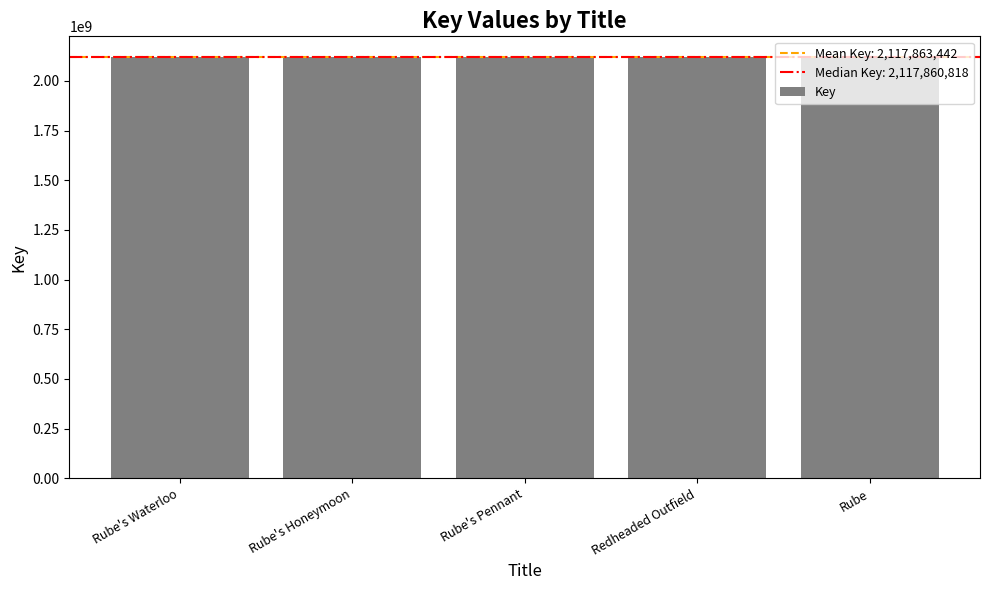

What is the difference between the maximum and second lowest values?

15303